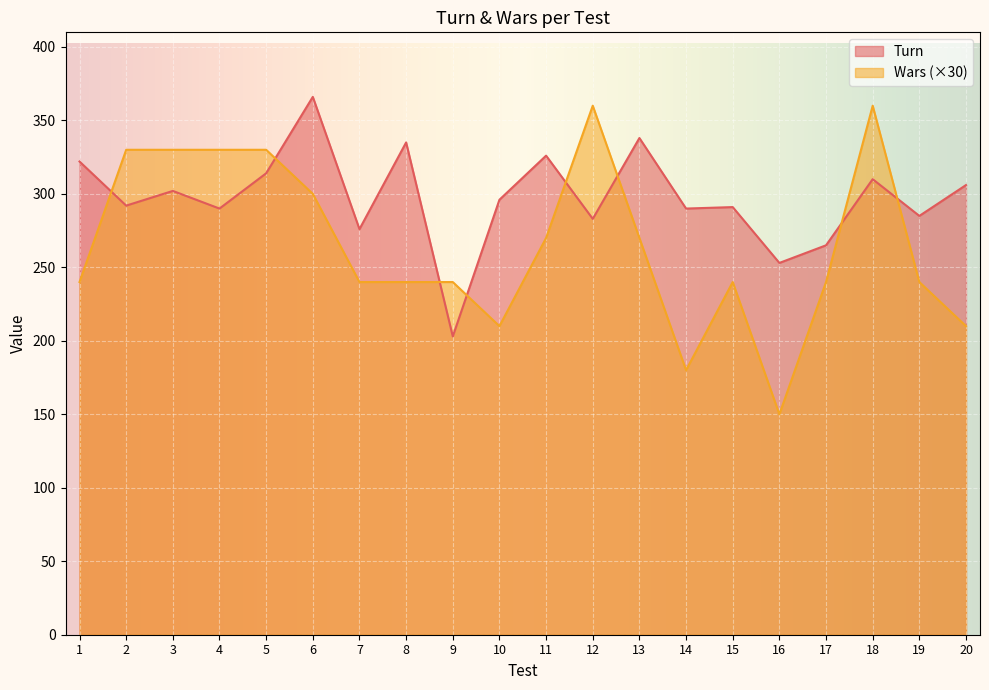

True or false: Turn and Wars cross at least once.

True